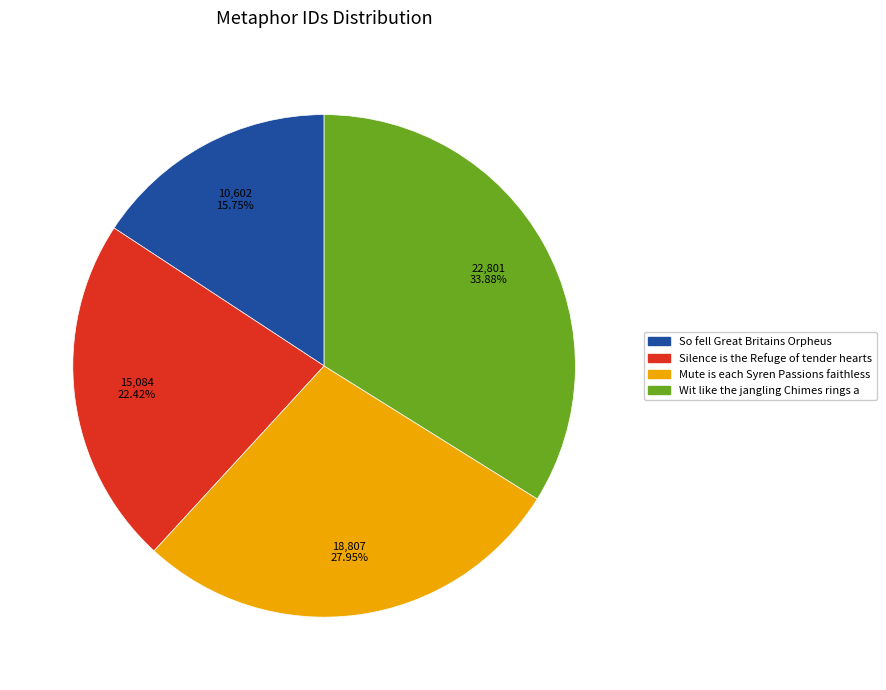

Between Mute is each Syren Passions faithless and So fell Great Britains Orpheus, which is larger?

Mute is each Syren Passions faithless